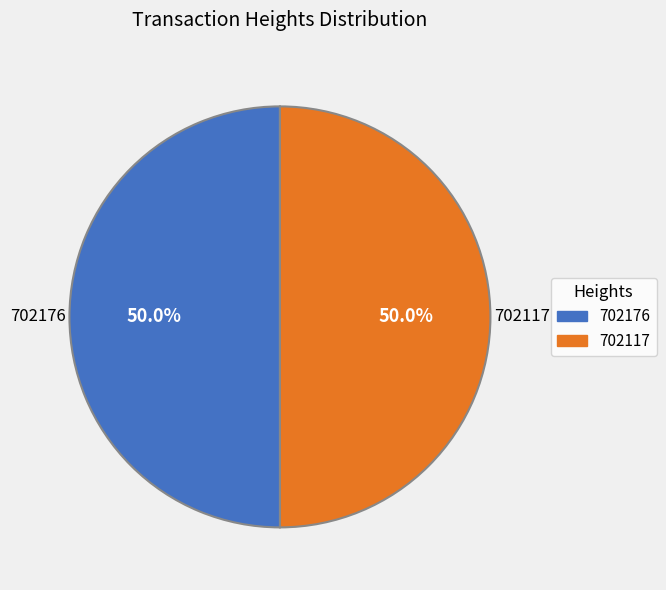

True or false: 702117 accounts for 50% of the total.

True